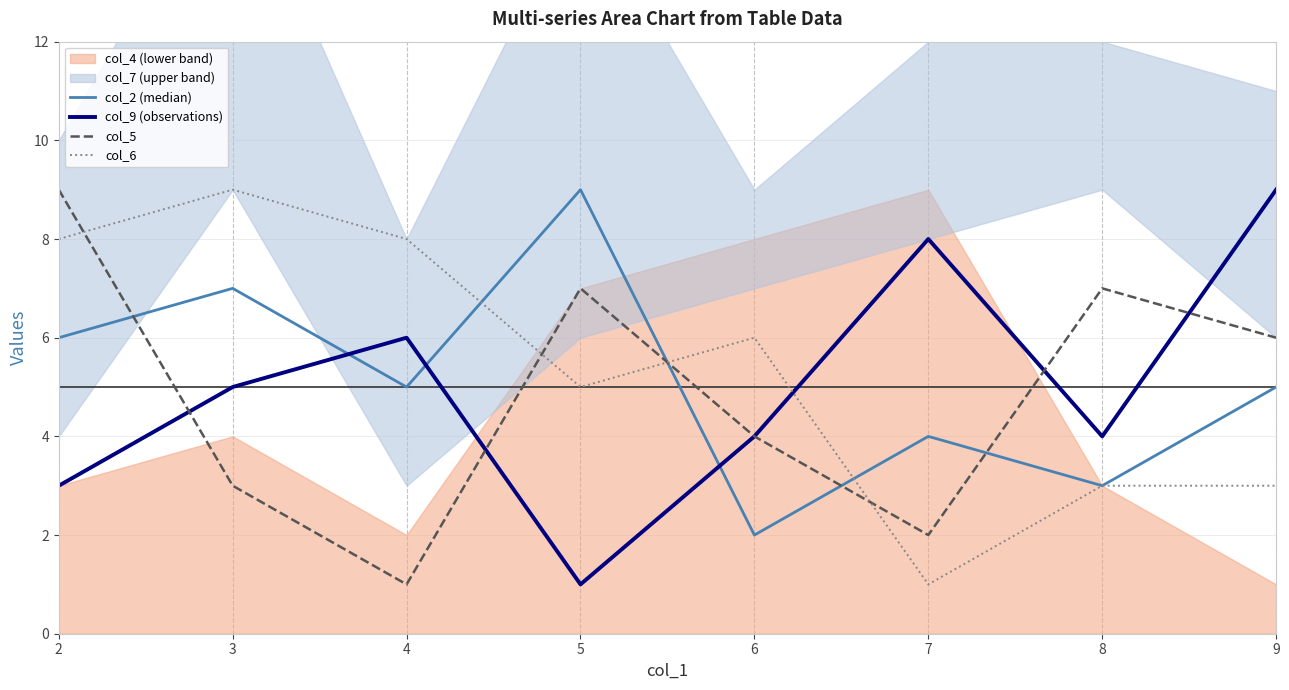

What is the total value across all series at 4?

20